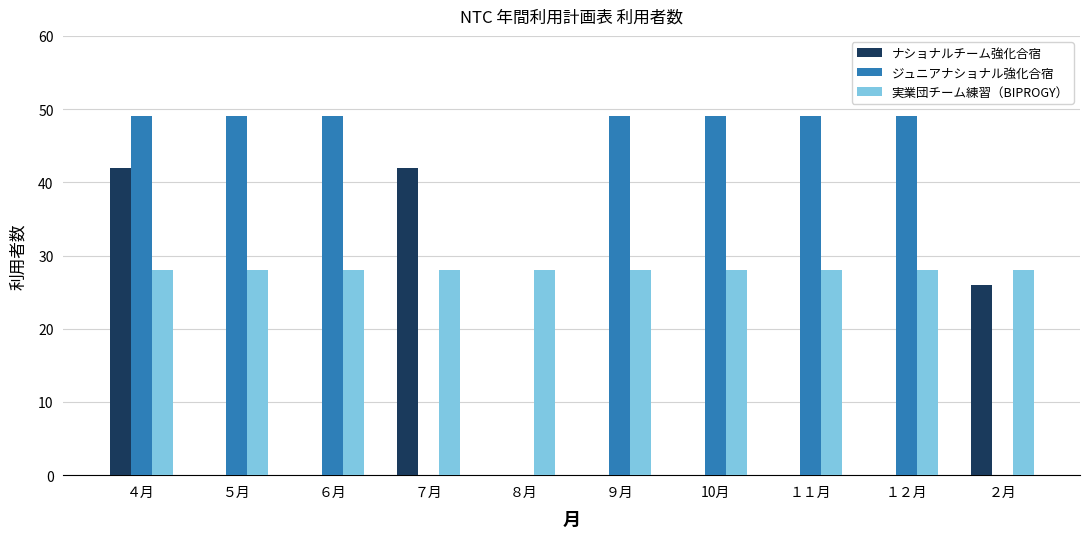

The value of ジュニアナショナル強化合宿 at ８月 is 17. True or false?

False